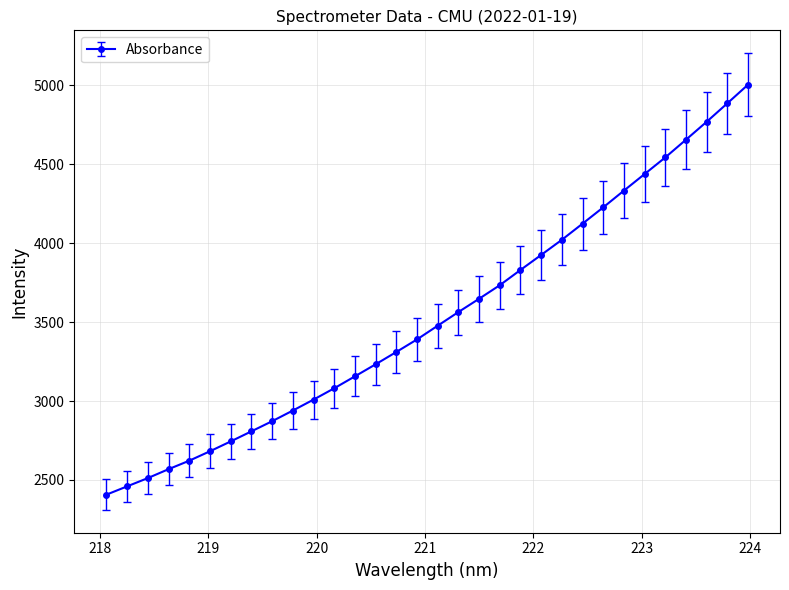

What is the smallest value displayed?

2406.8